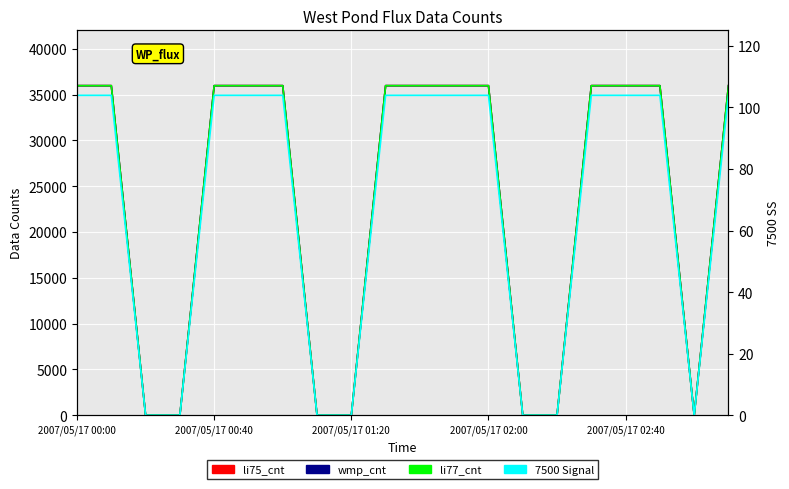

The li75_cnt series shows 35964.0 at 2007/05/17 00:40. True or false?

True